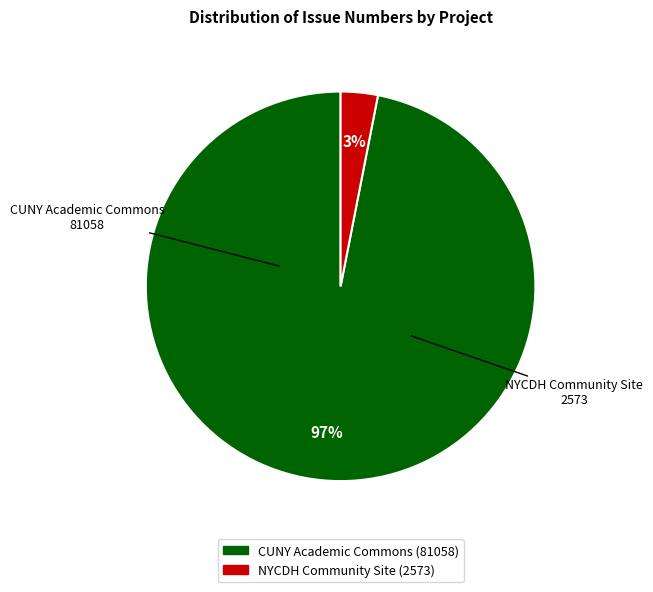

To the nearest percent, what is the average slice percentage?

50%